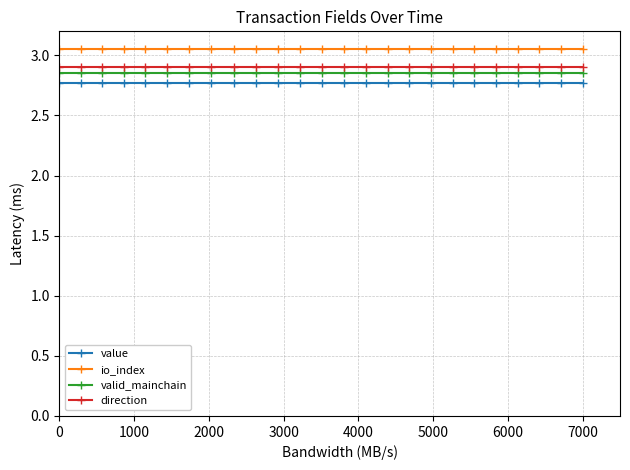

True or false: valid_mainchain and value intersect in this chart.

False